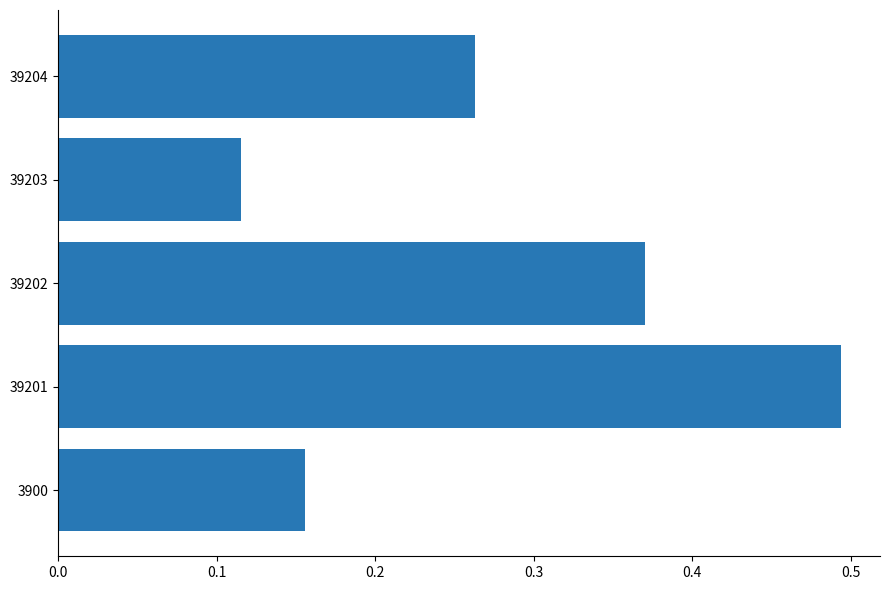

At which label is the value closest to 0?

39203